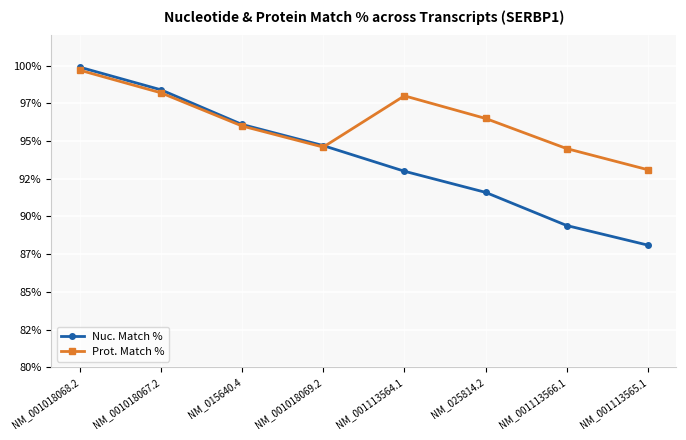

True or false: Nuc. Match % and Prot. Match % cross at least once.

True